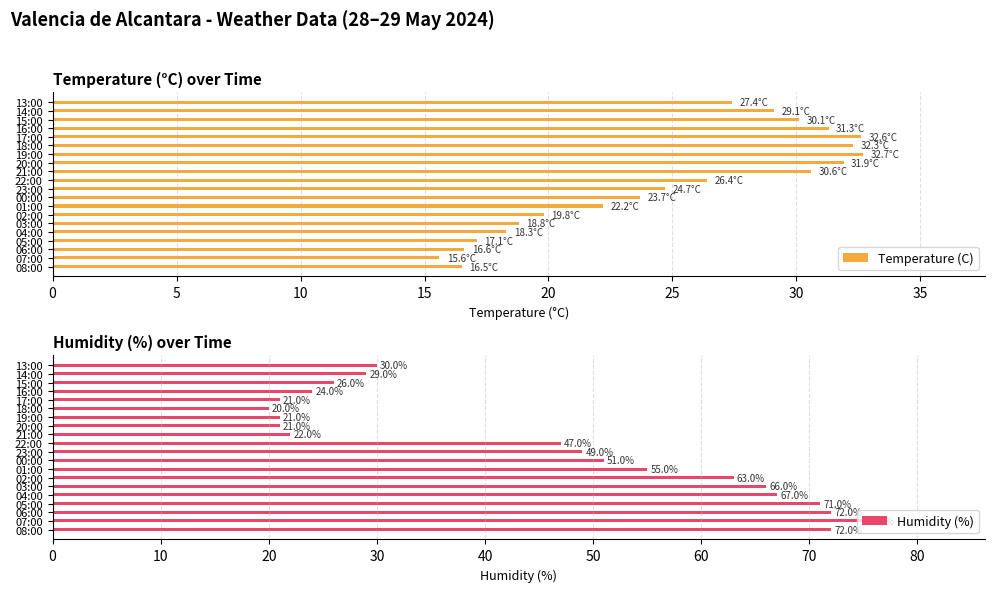

What is the difference between the maximum and minimum values in the Humidity (%) series?

55